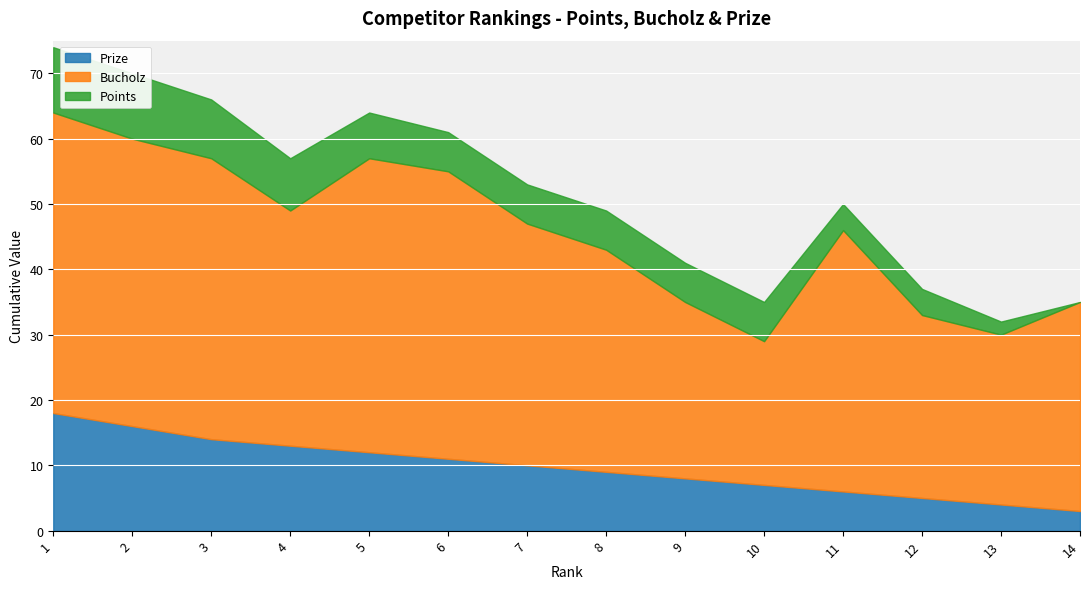

Rank the series by their maximum value, from lowest to highest.

Points, Prize, Bucholz